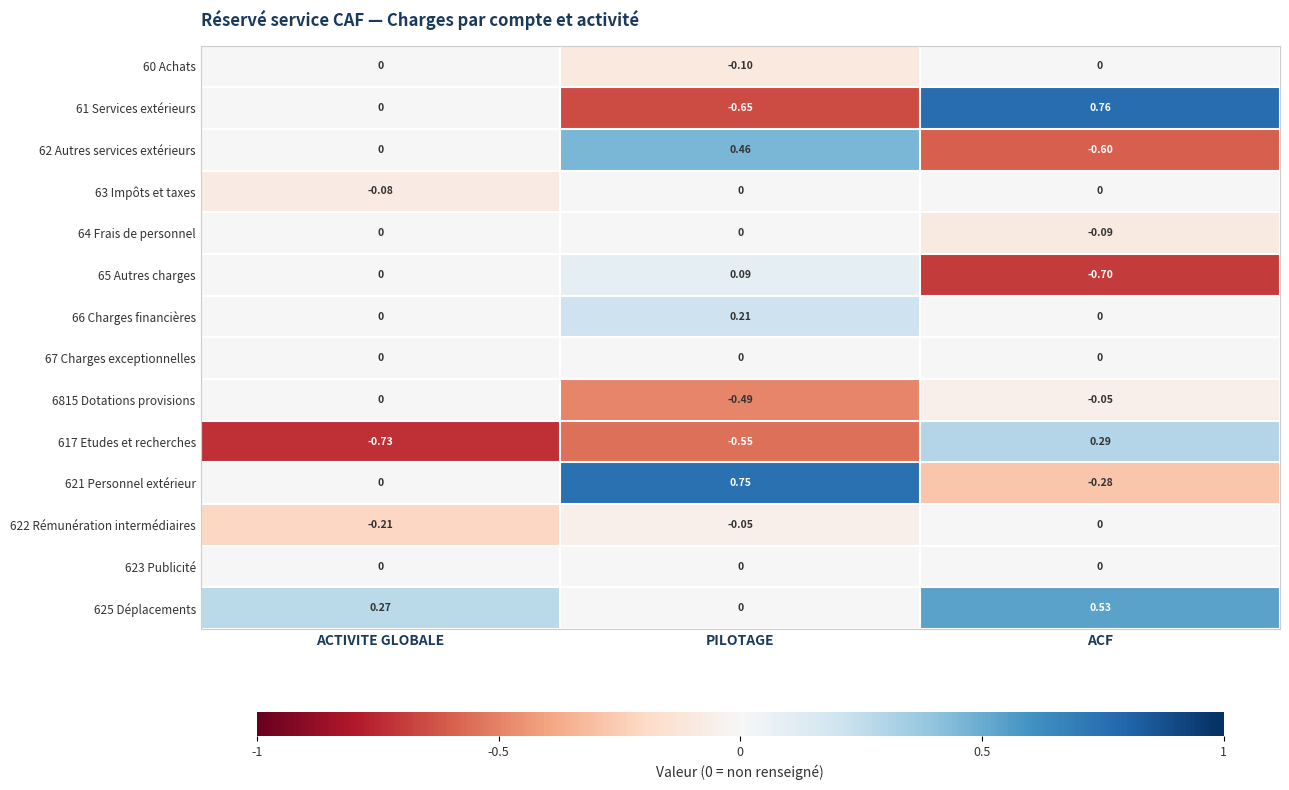

Rank the categories by 621 Personnel extérieur value from highest to lowest.

PILOTAGE, ACTIVITE GLOBALE, ACF